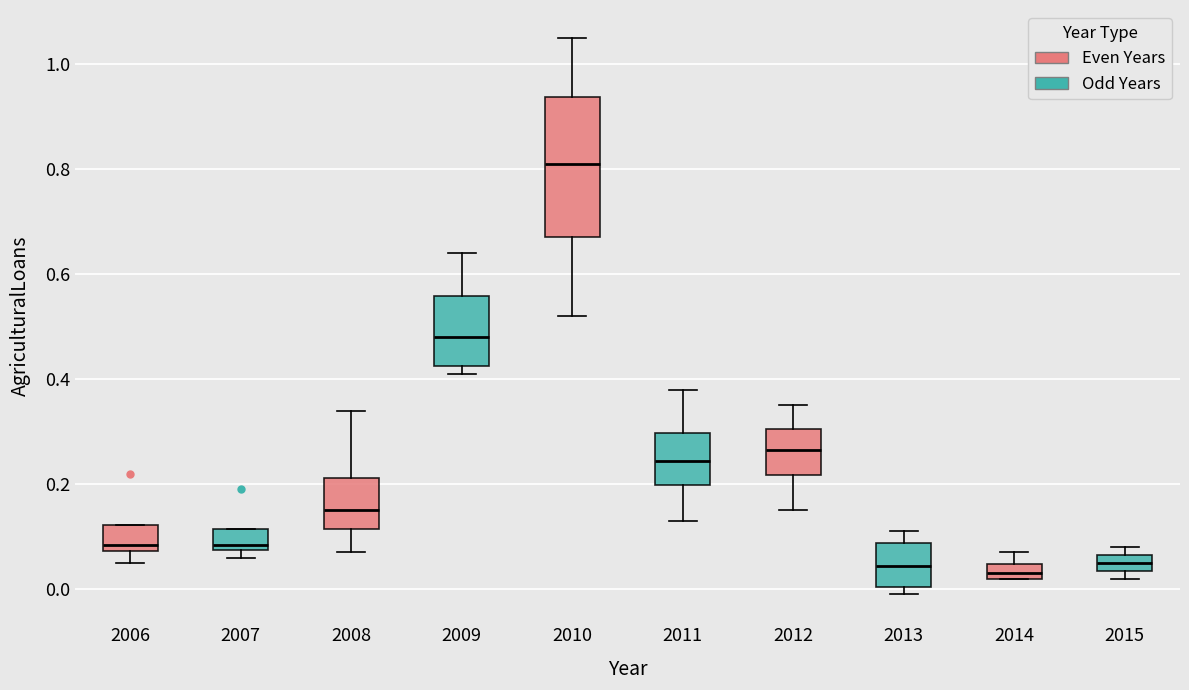

Where does the upper whisker of the box at x = 2011 end on the y-axis? The values are not printed on the chart, so give them approximately, as read against the axis.

0.38